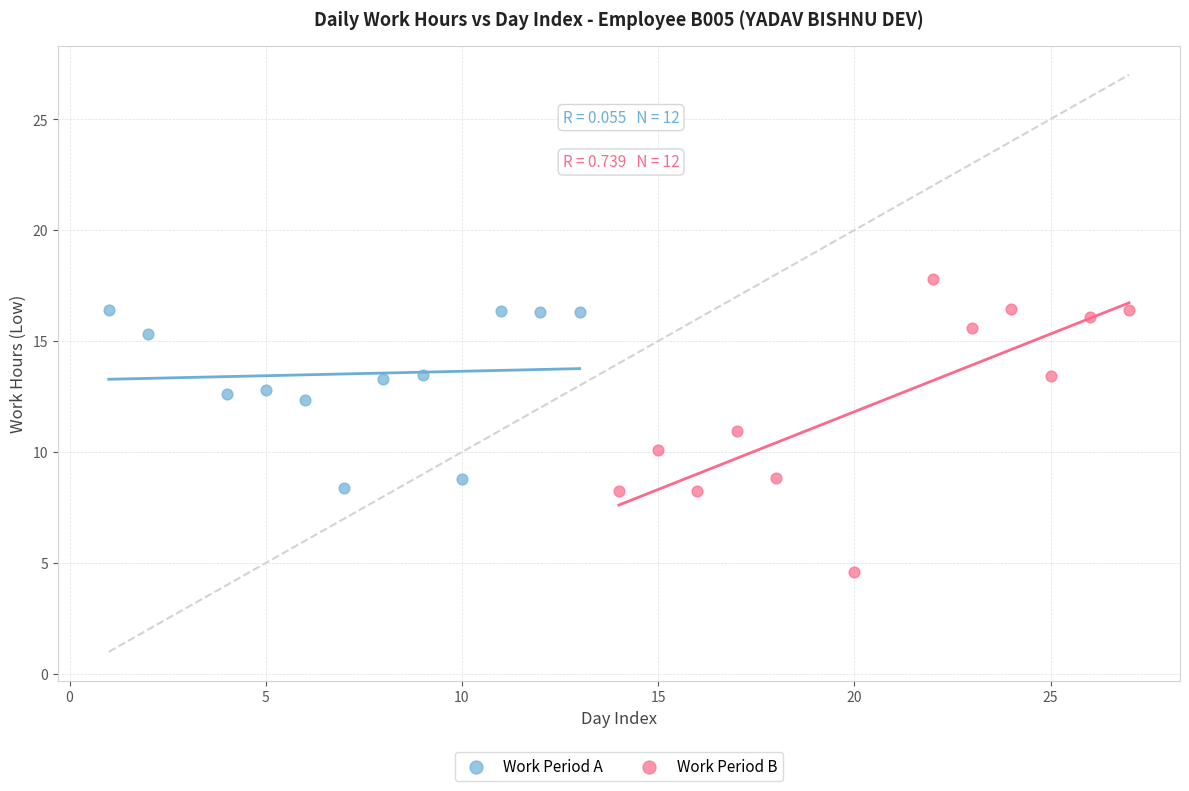

Which series contains the lowest Y value?

Work Period B